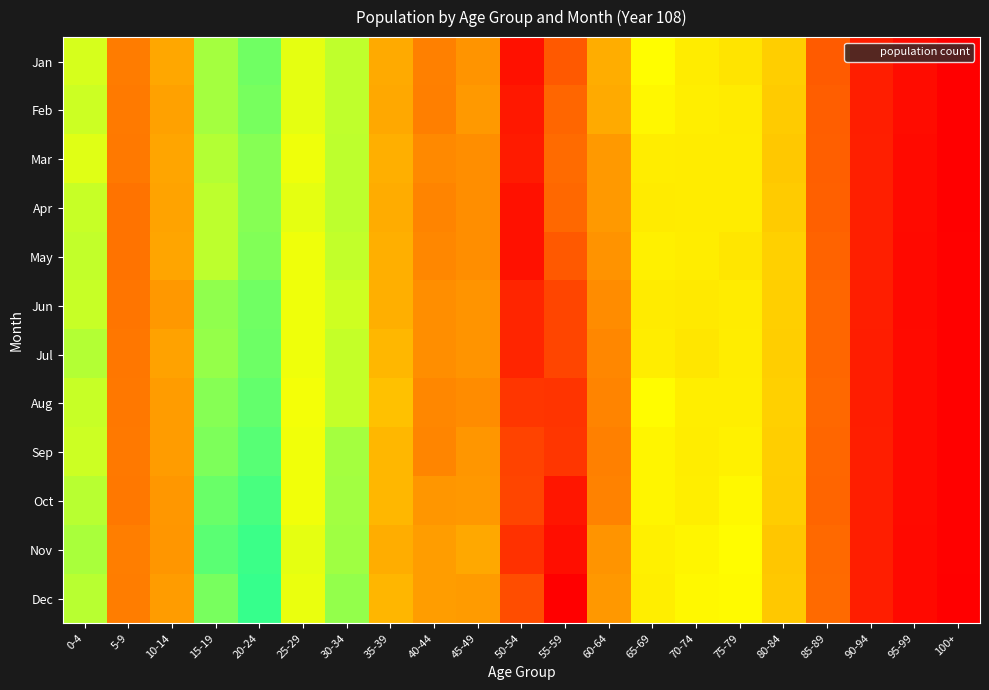

What is the spread (max minus min) of values at 100+?

2